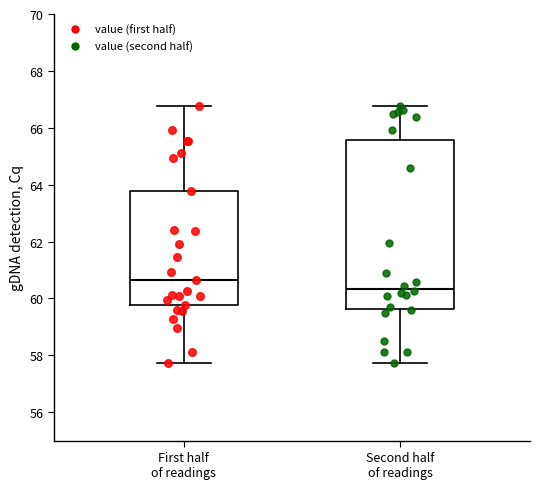

Reading left to right, transcribe this box plot: for each box, give where its median line is, the range the box spans, and where its two whiskers end, as read against the y-axis. The values are not printed on the chart, so give them approximately, as read against the axis.

First half of readings: median 60.6, box 59.8 to 63.8, whiskers 57.8 to 66.8
Second half of readings: median 60.4, box 59.6 to 65.6, whiskers 57.8 to 66.8